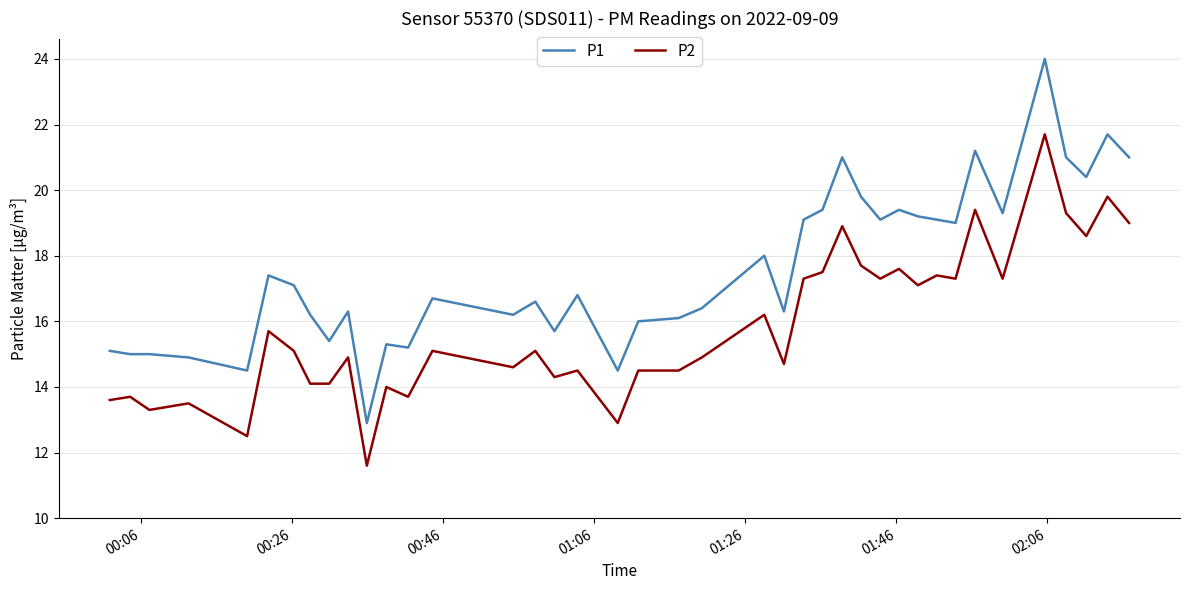

List the series in order of their peak value, lowest first.

P2, P1